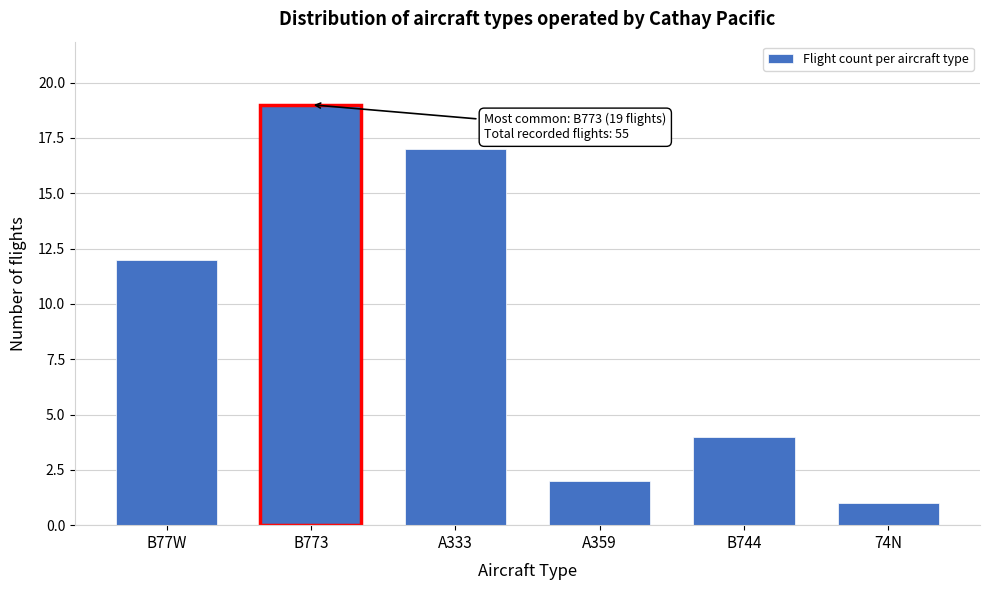

Reading left to right, transcribe all the data shown in this chart.

12	19	17	2	4	1